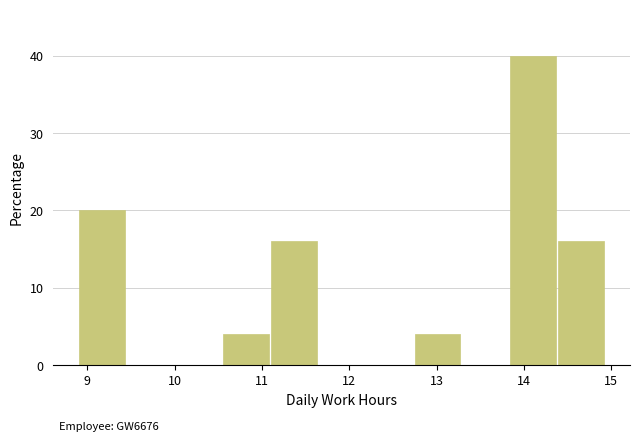

Over which range of the x-axis is the bar tallest?

13.8 to 14.4